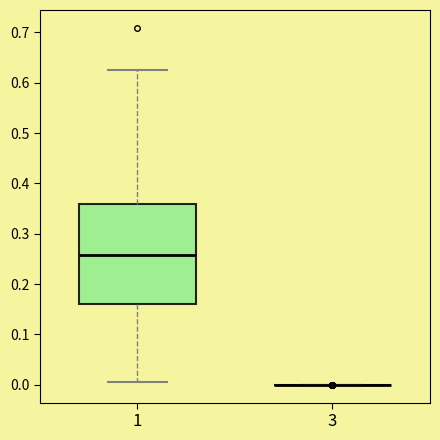

Reading left to right, read every box against the y-axis: the position of its median line, the range the box covers, and the ends of its whiskers. The values are not printed on the chart, so give them approximately, as read against the axis.

1: median 0.26, box 0.16 to 0.36, whiskers 0.00 to 0.63
3: box collapsed to a line at 0.00, whiskers 0.00 to 0.00